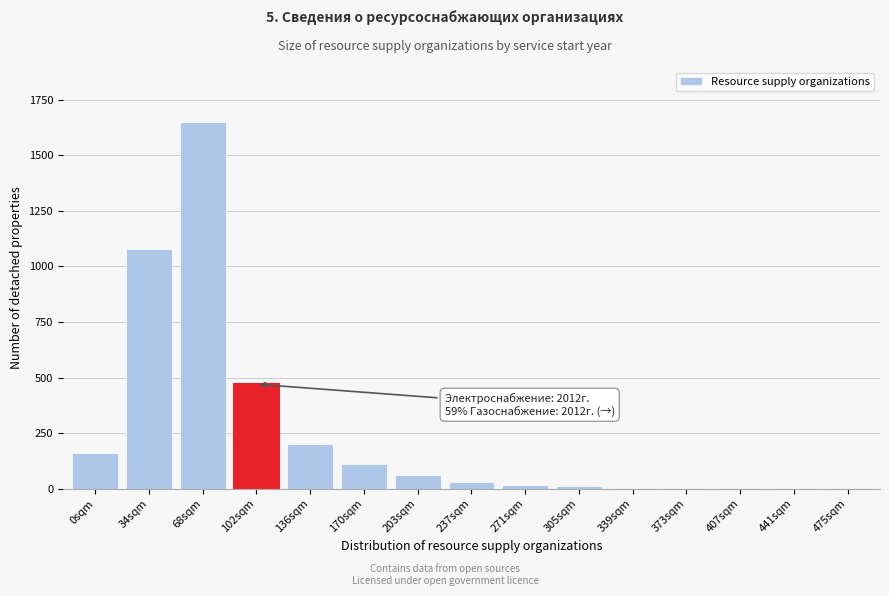

The value at 34sqm is 1080. True or false?

True